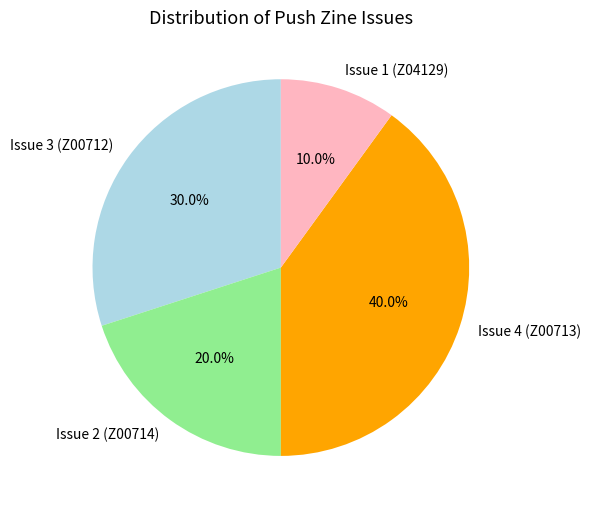

To the nearest percent, what portion does Issue 2 (Z00714) represent?

20%